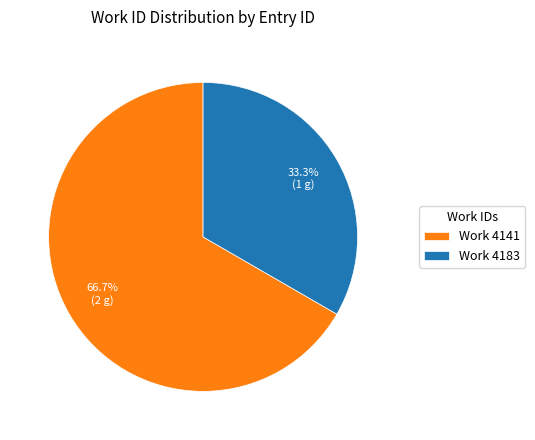

Is there a majority slice in this chart?

Yes